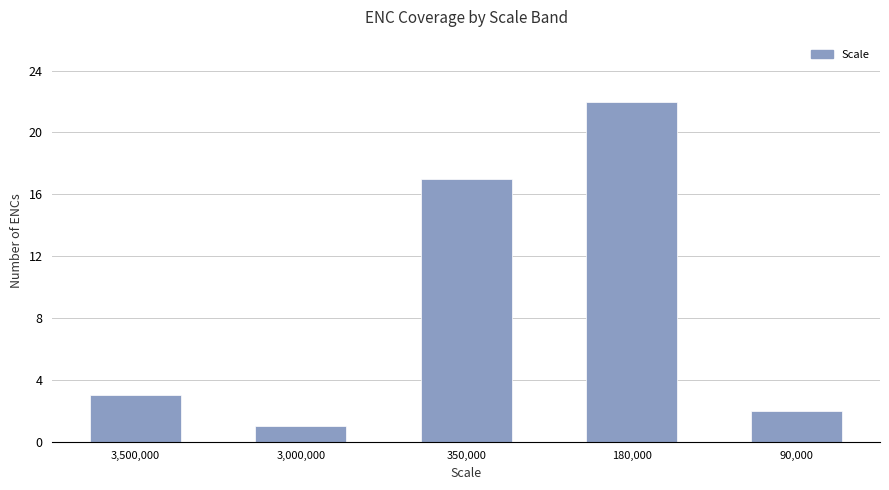

What is the label of the 3rd bar from the right?

350,000